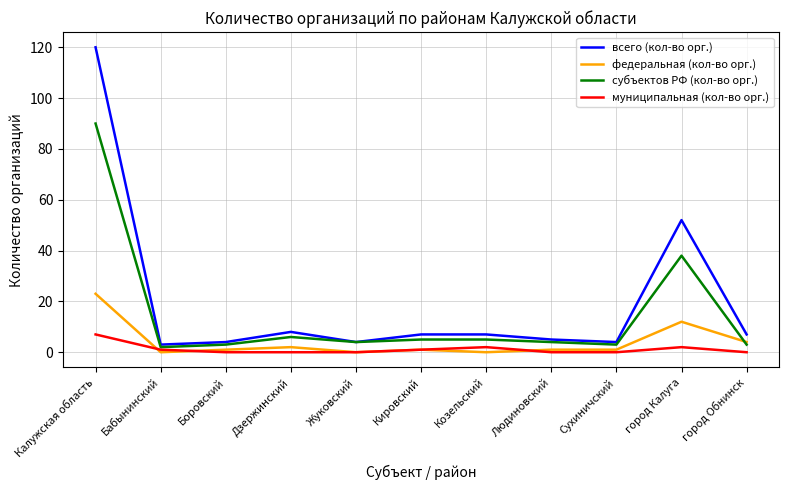

At how many categories does at least one series exceed 36?

2